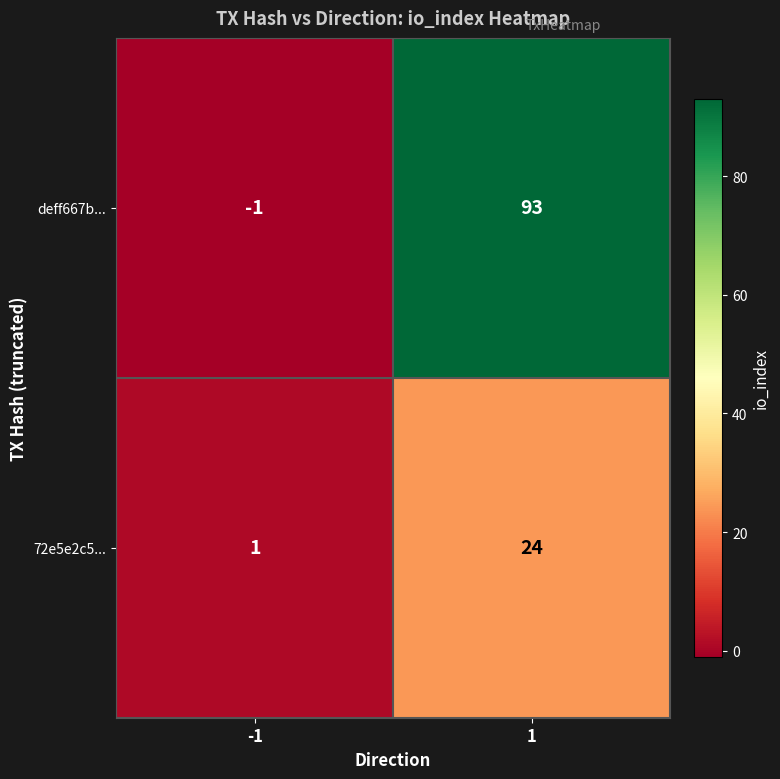

The value of deff667b... at -1 is -2. True or false?

False